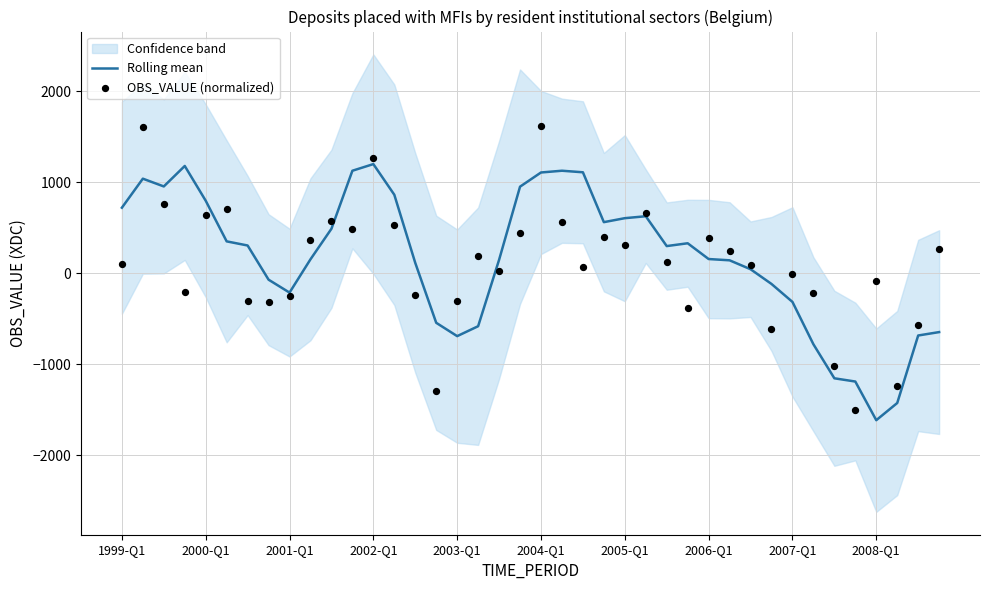

At how many categories does at least one series exceed -650?

37